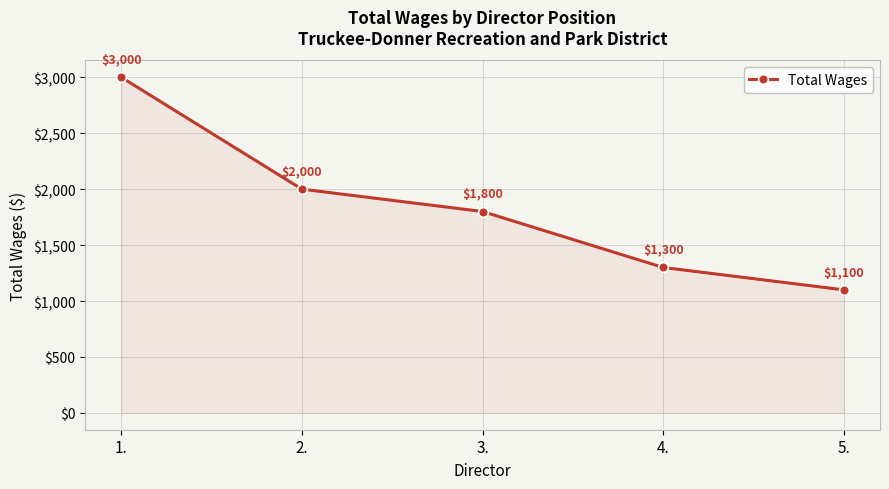

What is the difference between the values at 4. and 5.?

200